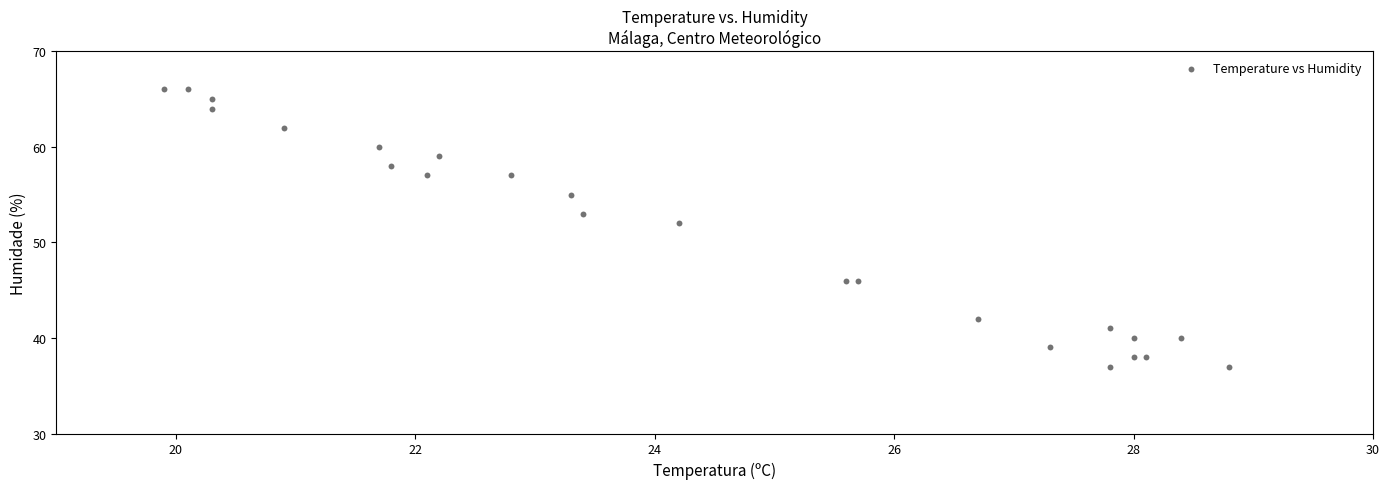

What Y value in the scatter plot is closest to 51?

52